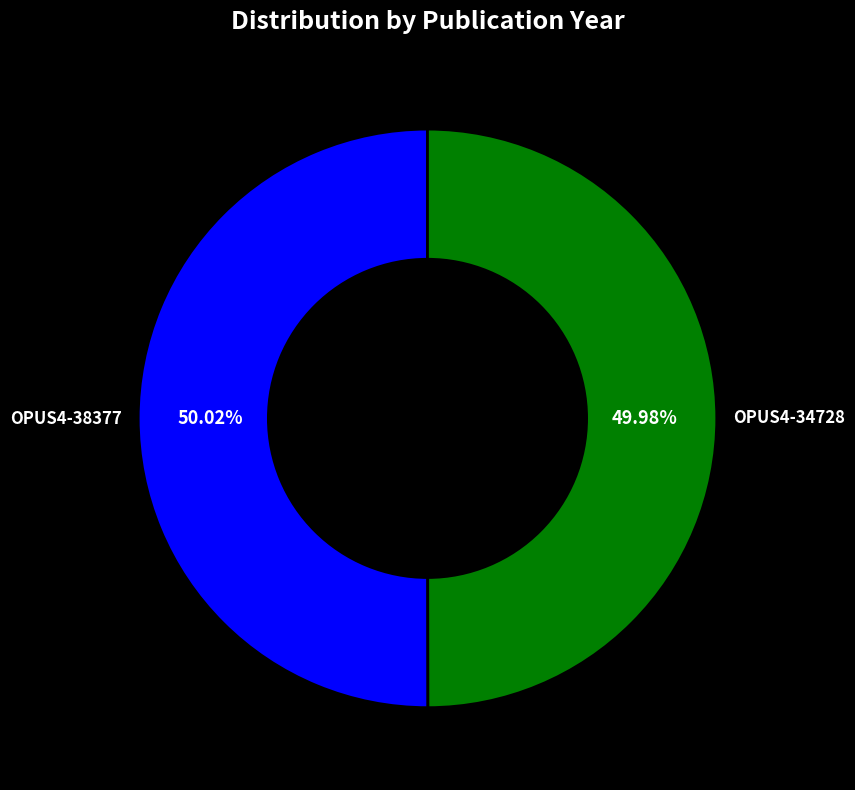

Do OPUS4-34728 and OPUS4-38377 together represent more than half of the pie?

Yes